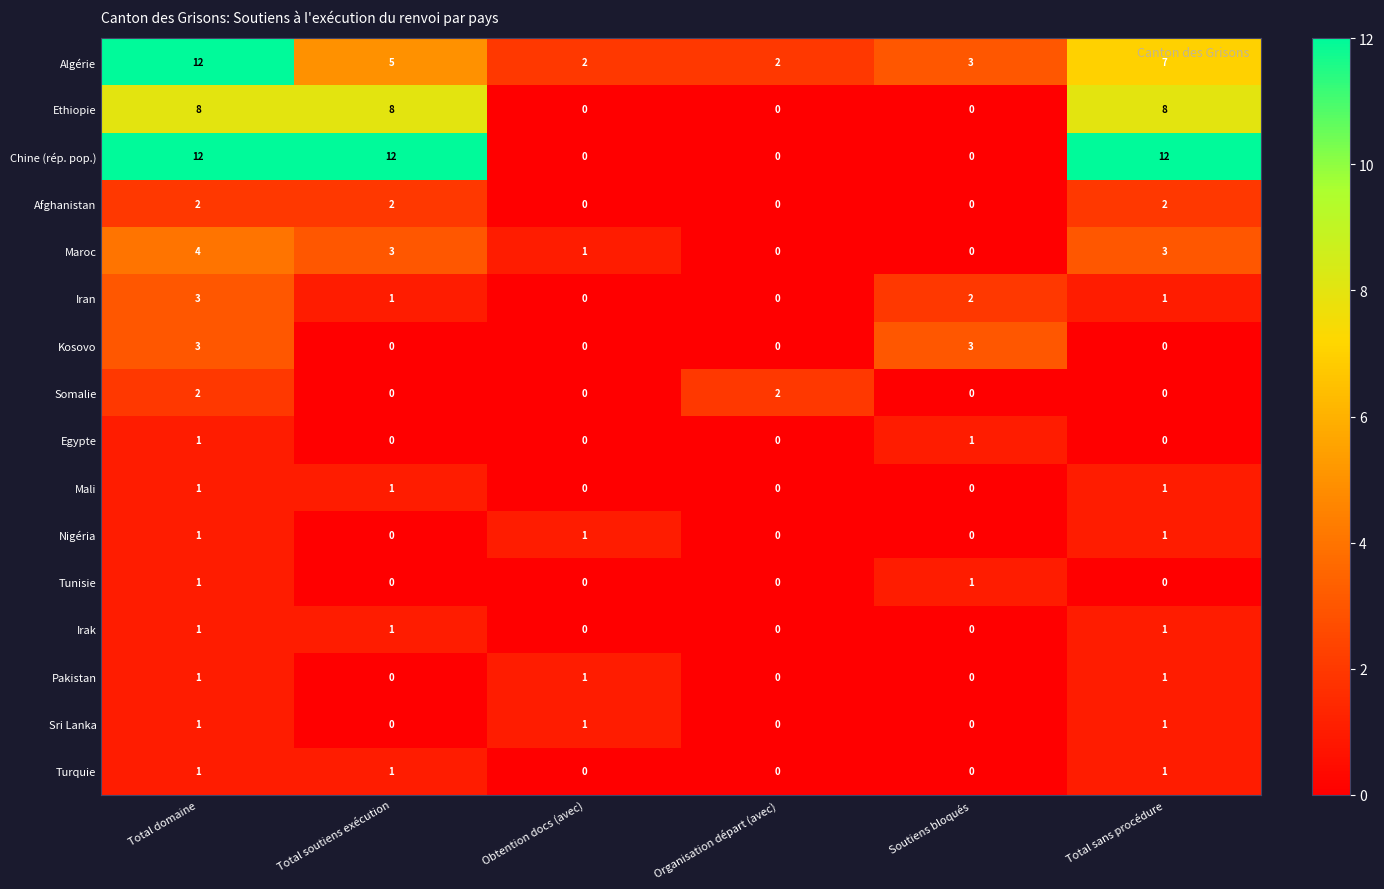

True or false: Ethiopie has a value of 8 at Total soutiens exécution.

True